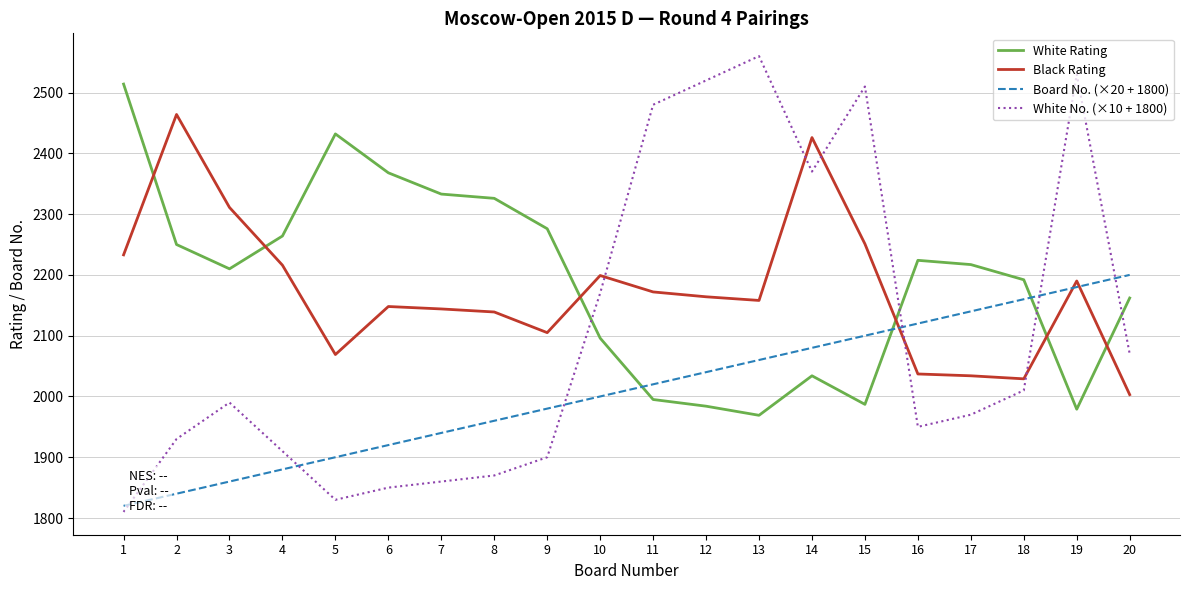

List the series in order of their peak value, lowest first.

Board No. (×20 + 1800), Black Rating, White Rating, White No. (×10 + 1800)